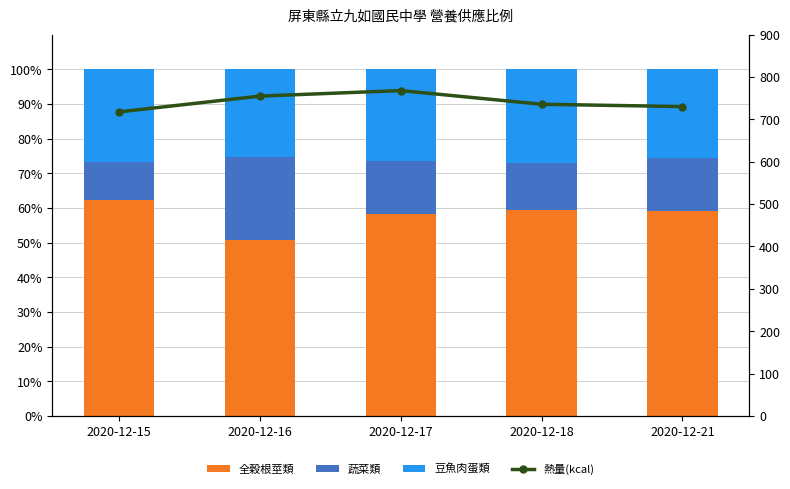

How many data points in 熱量(kcal) are less than 735?

2